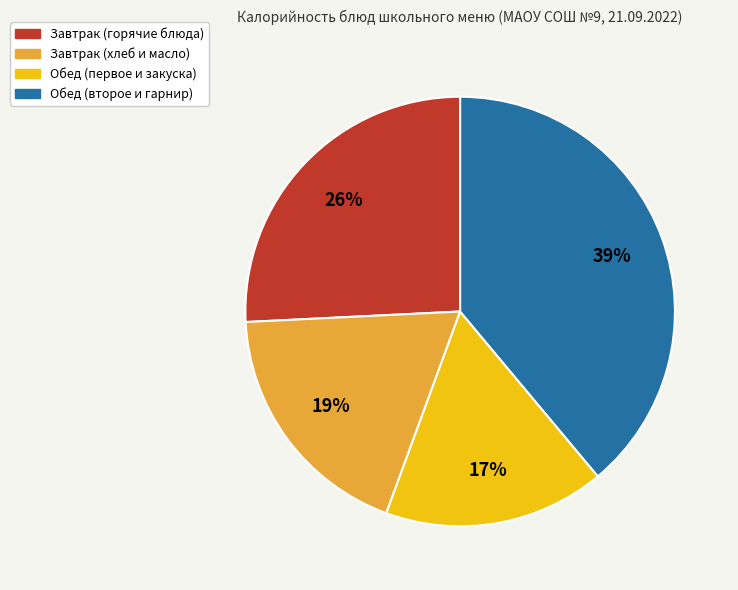

What is the smallest slice in the pie chart?

Обед (первое и закуска)